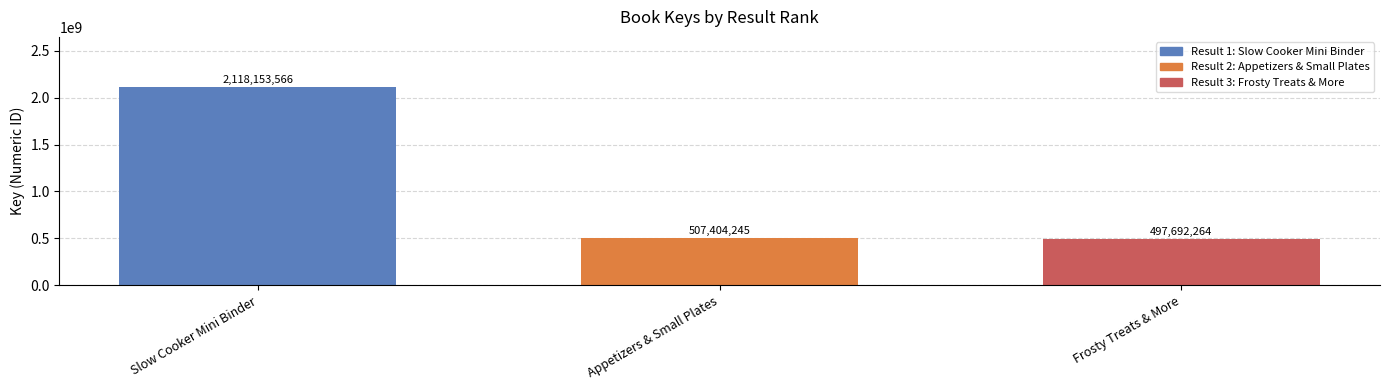

Which category has the highest value across all series?

Slow Cooker Mini Binder